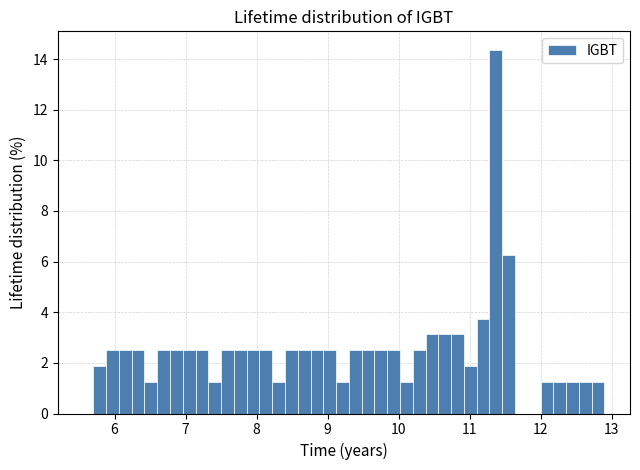

Around what value on the x-axis is the tallest bar? Give the approximate position of its centre, as read against the axis.

11.4